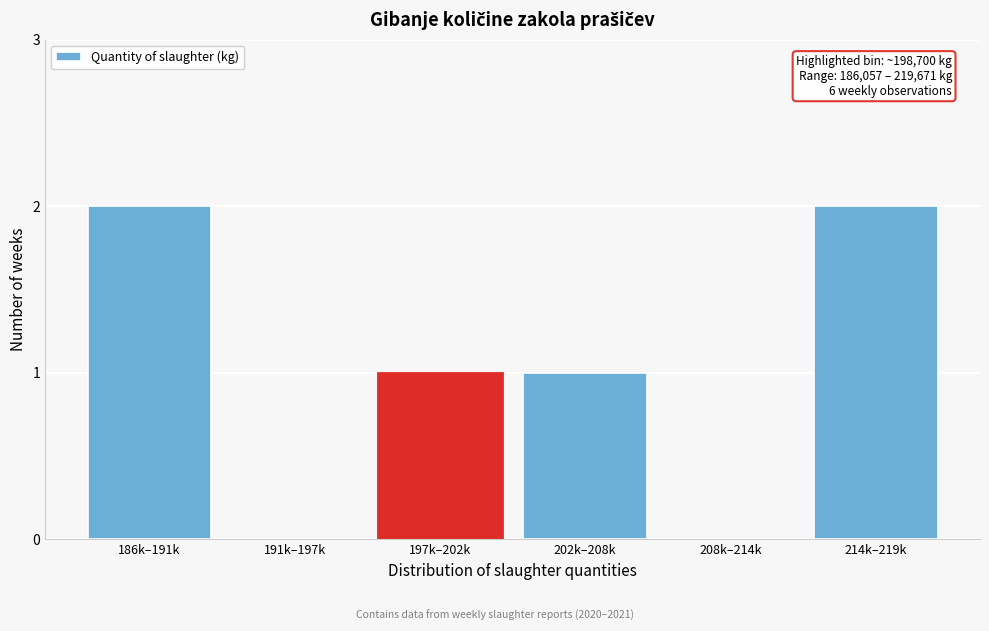

Reading left to right, transcribe all the data shown in this chart.

186k–191k=2	191k–197k=0	197k–202k=1	202k–208k=1	208k–214k=0	214k–219k=2